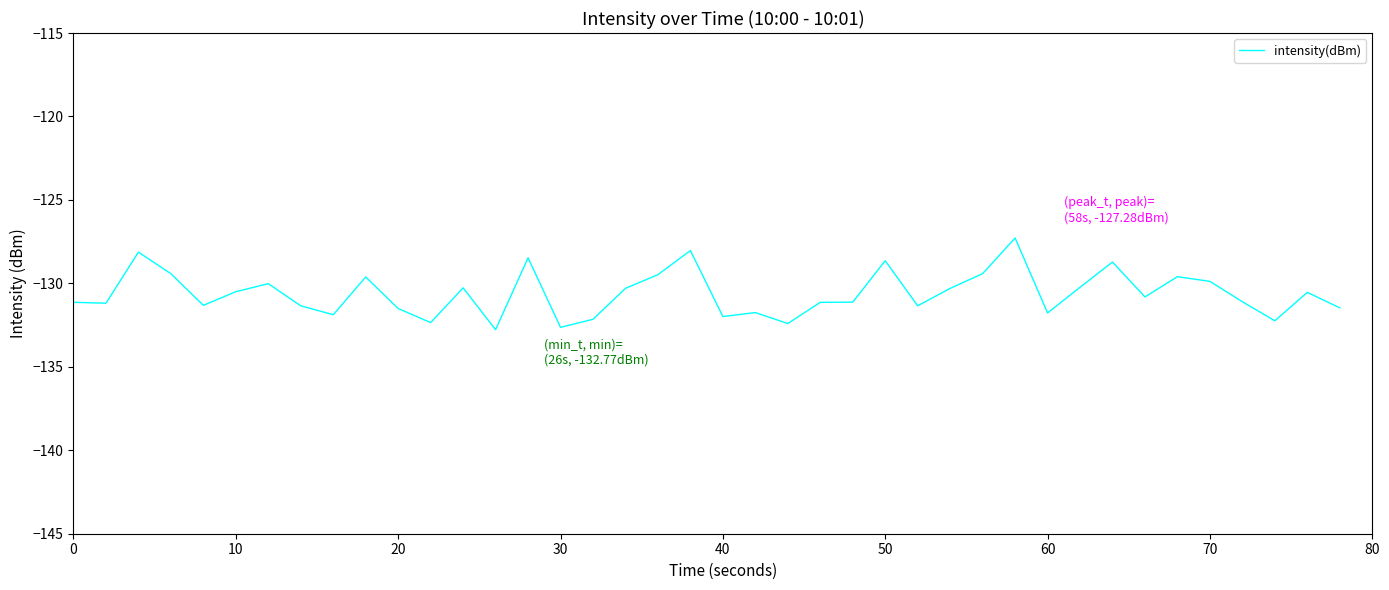

What is the smallest value displayed?

-132.8